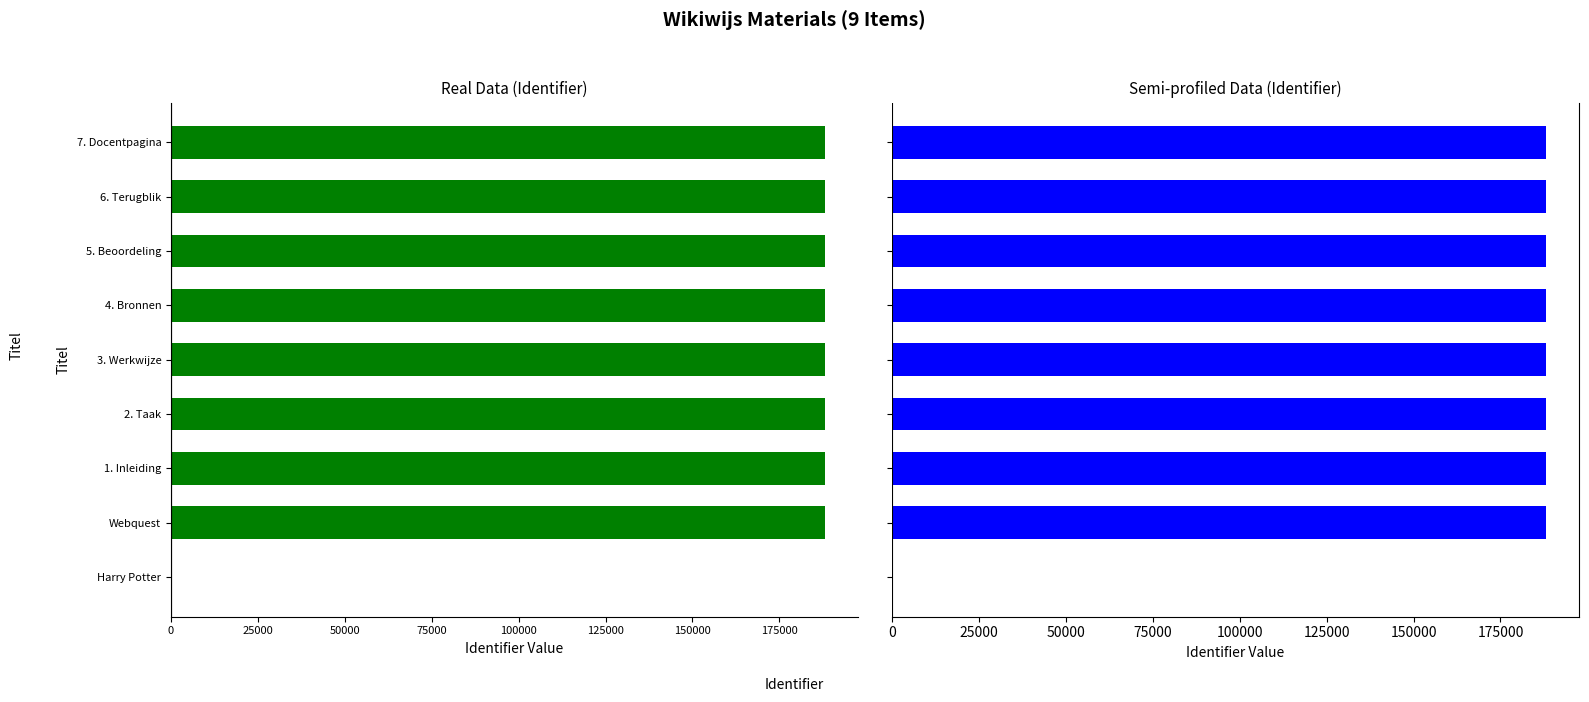

At how many categories does at least one series exceed -151983?

9